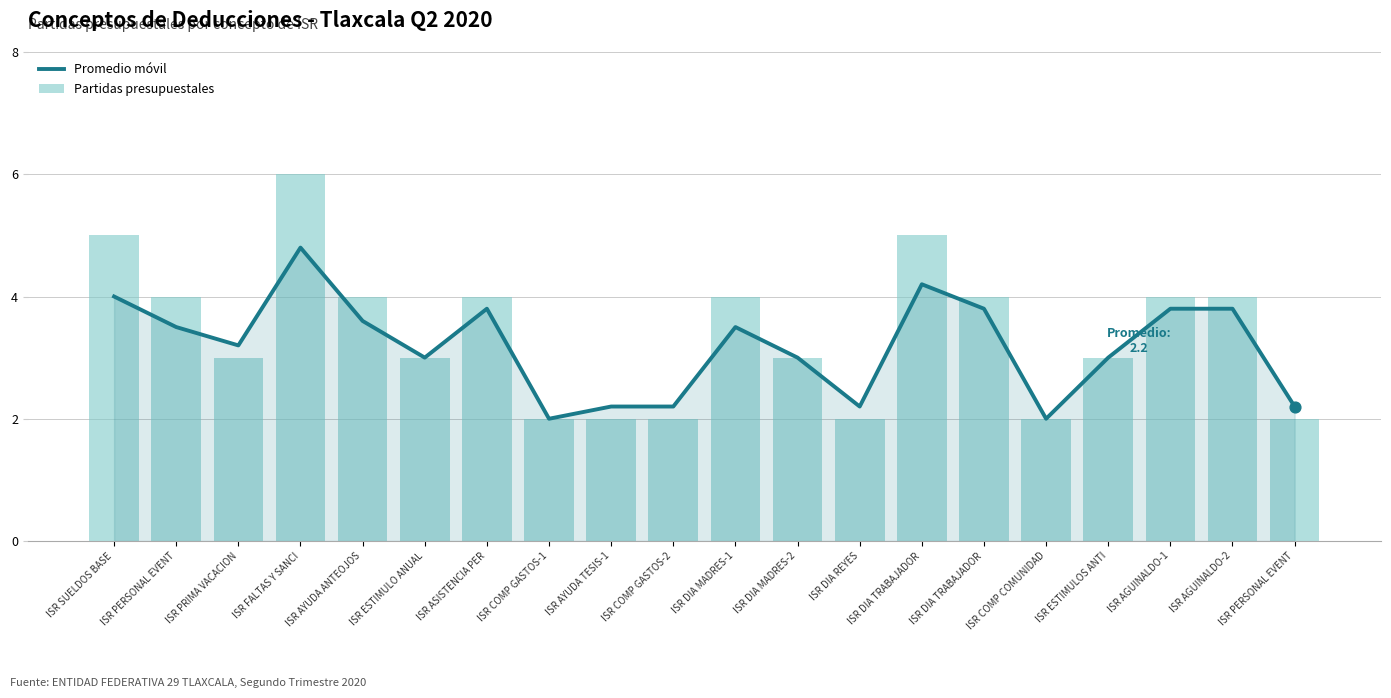

Which series contains the lowest Y value?

Promedio móvil